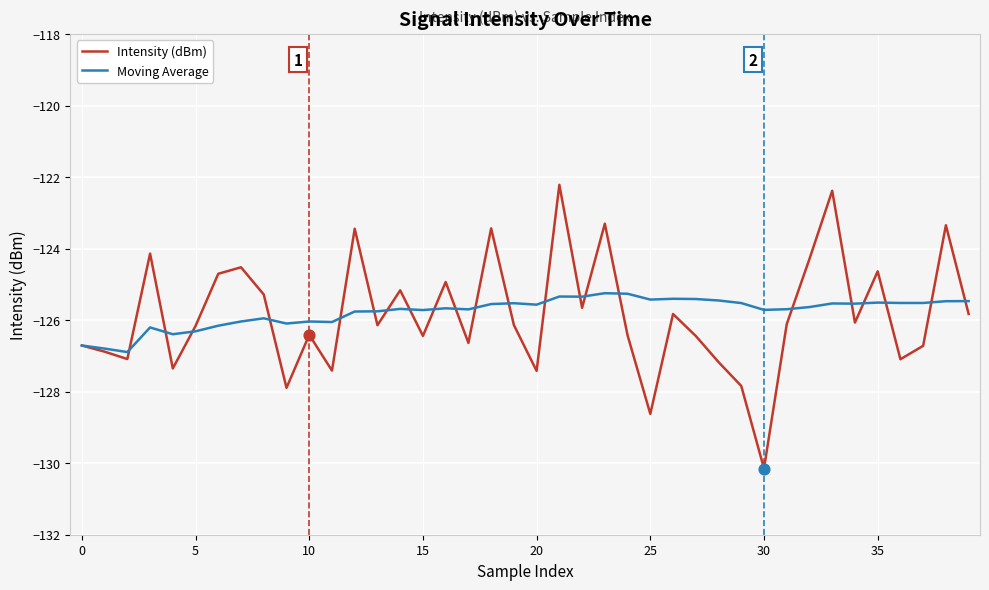

What is the minimum value shown in the chart?

-130.1